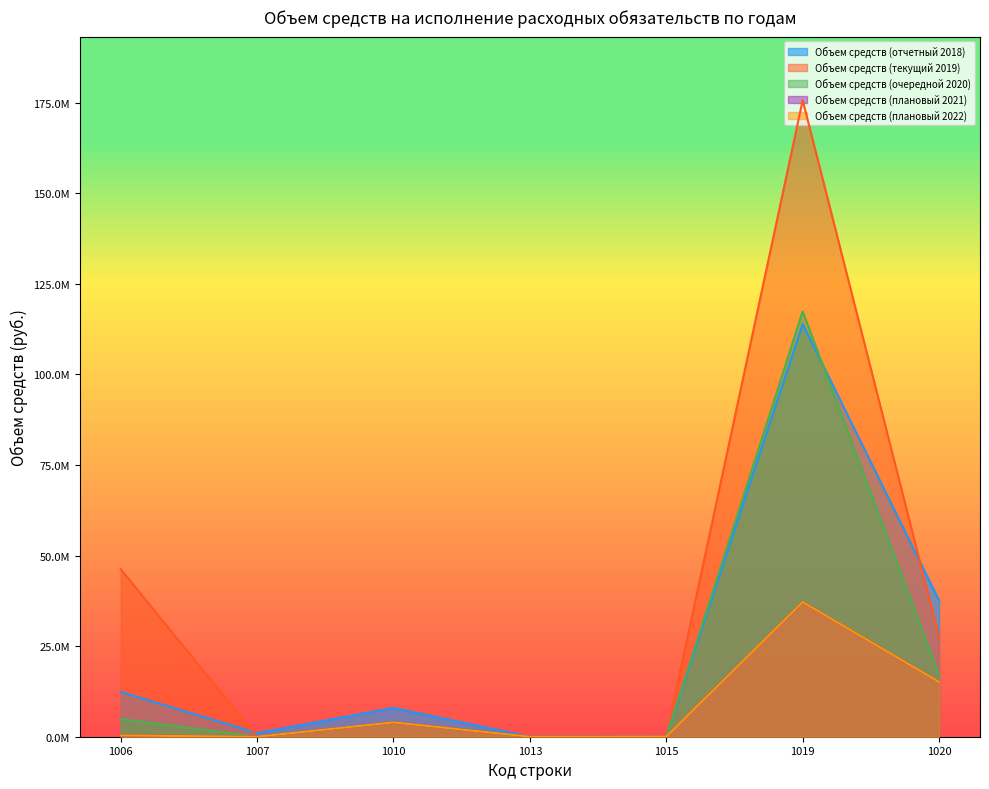

Between 1007 and 1015, which series saw the biggest shift?

Объем средств (отчетный 2018)